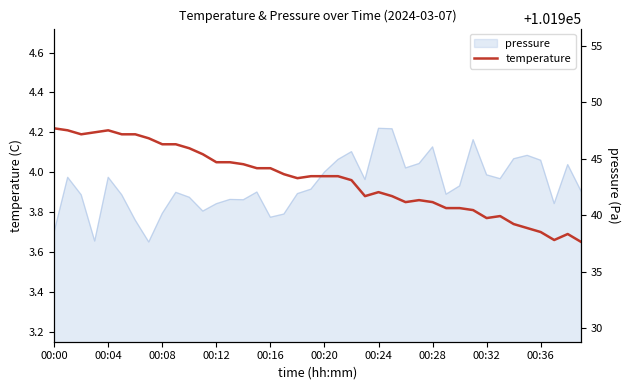

How many interior local peaks (higher than both neighbors) does the data have?

5